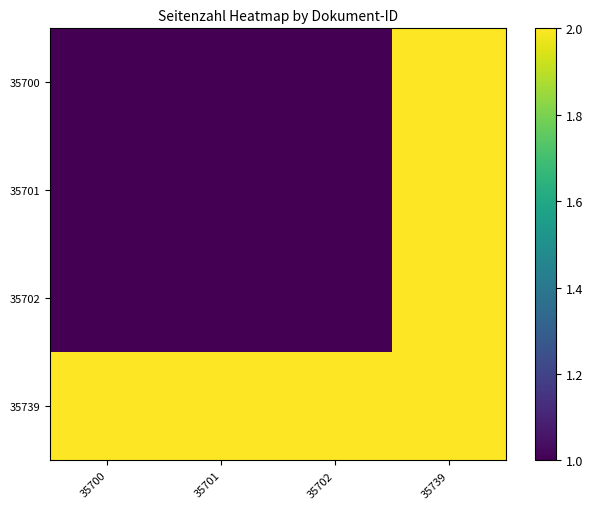

What is the total value across all series at 35739?

8